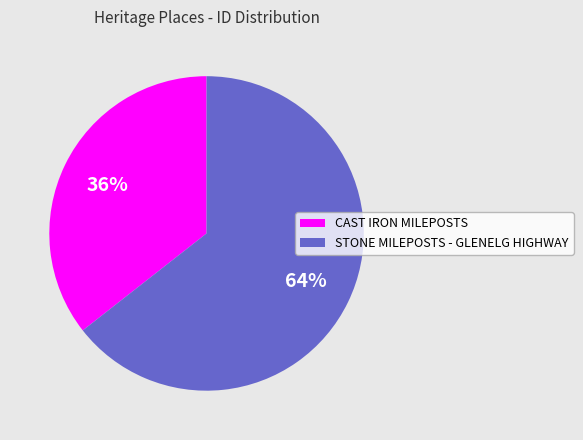

True or false: STONE MILEPOSTS - GLENELG HIGHWAY accounts for 64% of the total.

True